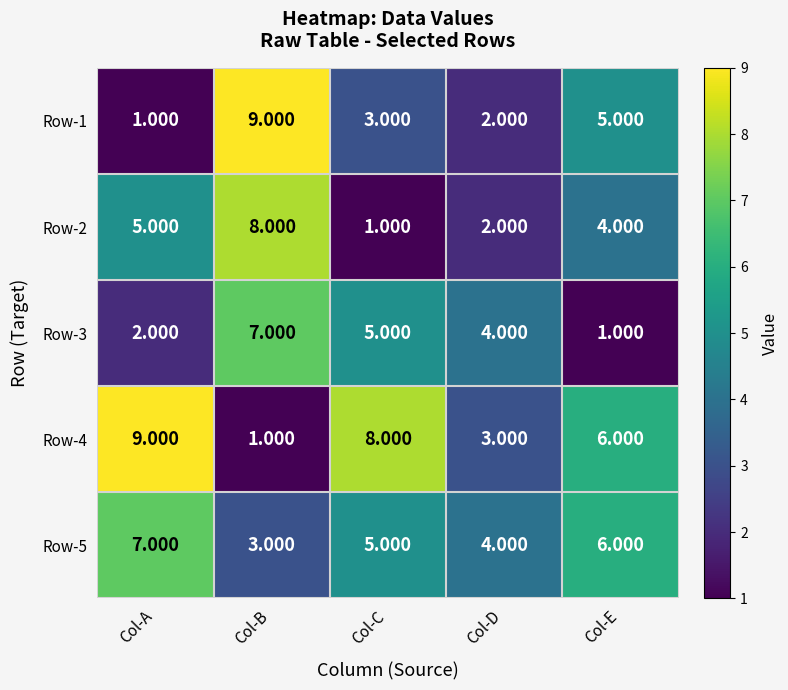

How many values in the Row-4 series are below 6?

2